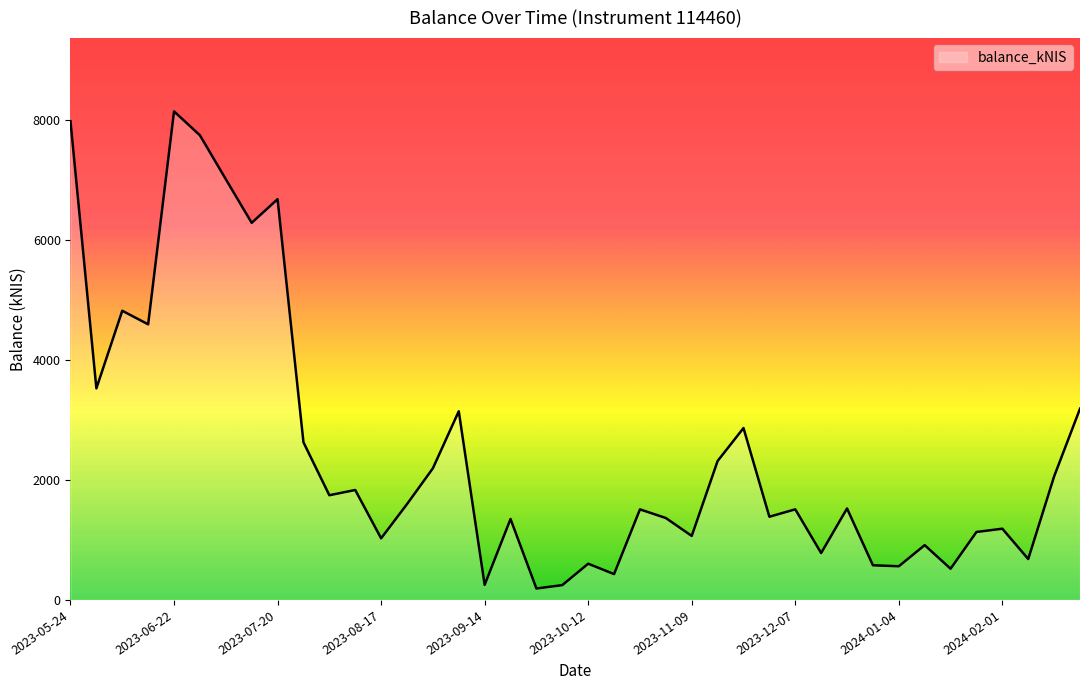

What is the maximum value shown in the chart?

8146.4